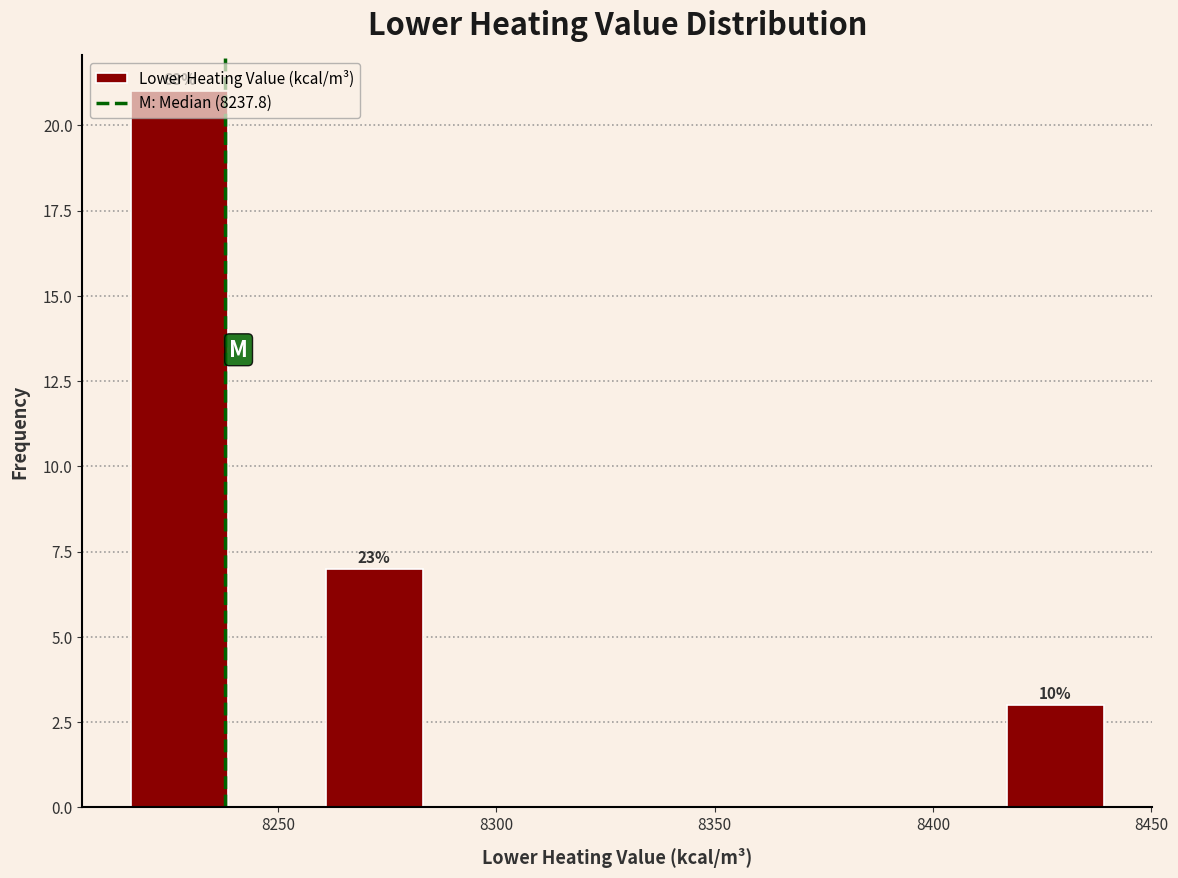

Over which range of the x-axis is the bar tallest?

8215 to 8240